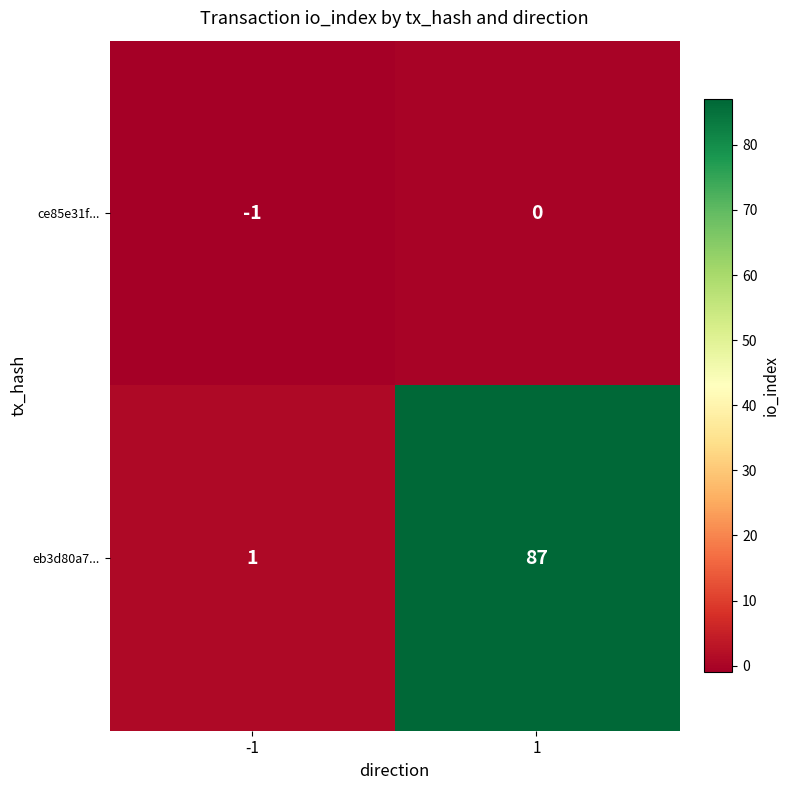

Reading left to right, transcribe all the data shown in this chart.

ce85e31f...: -1	0
eb3d80a7...: 1	87